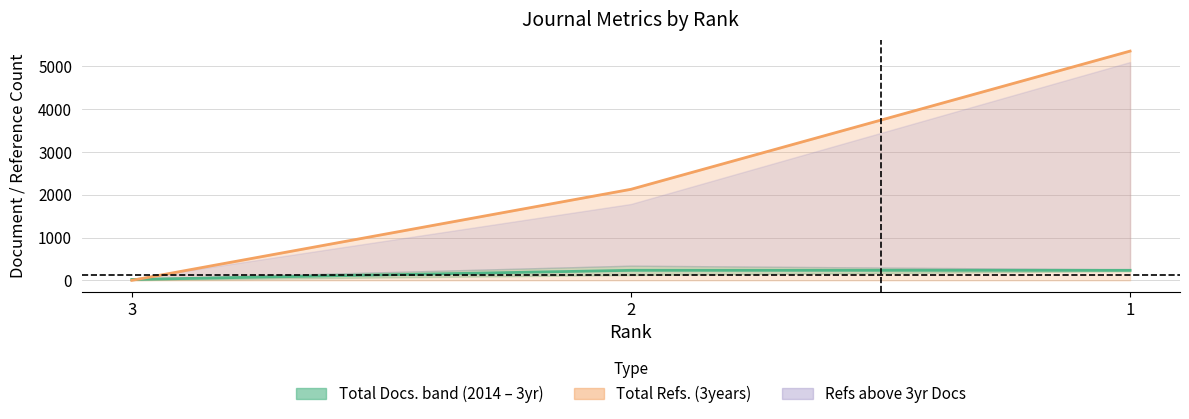

Reading left to right, what are all the values shown in this chart?

3=20.5	2=234.0	1=234.5